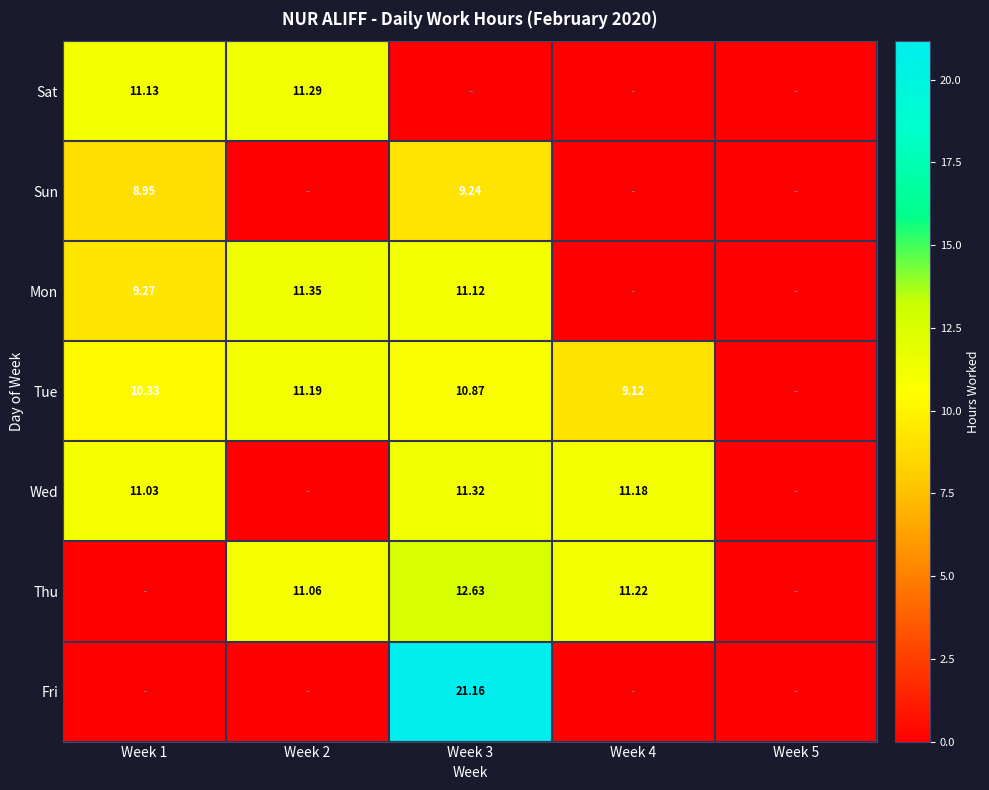

At which category is the sum across all series the highest?

Week 3